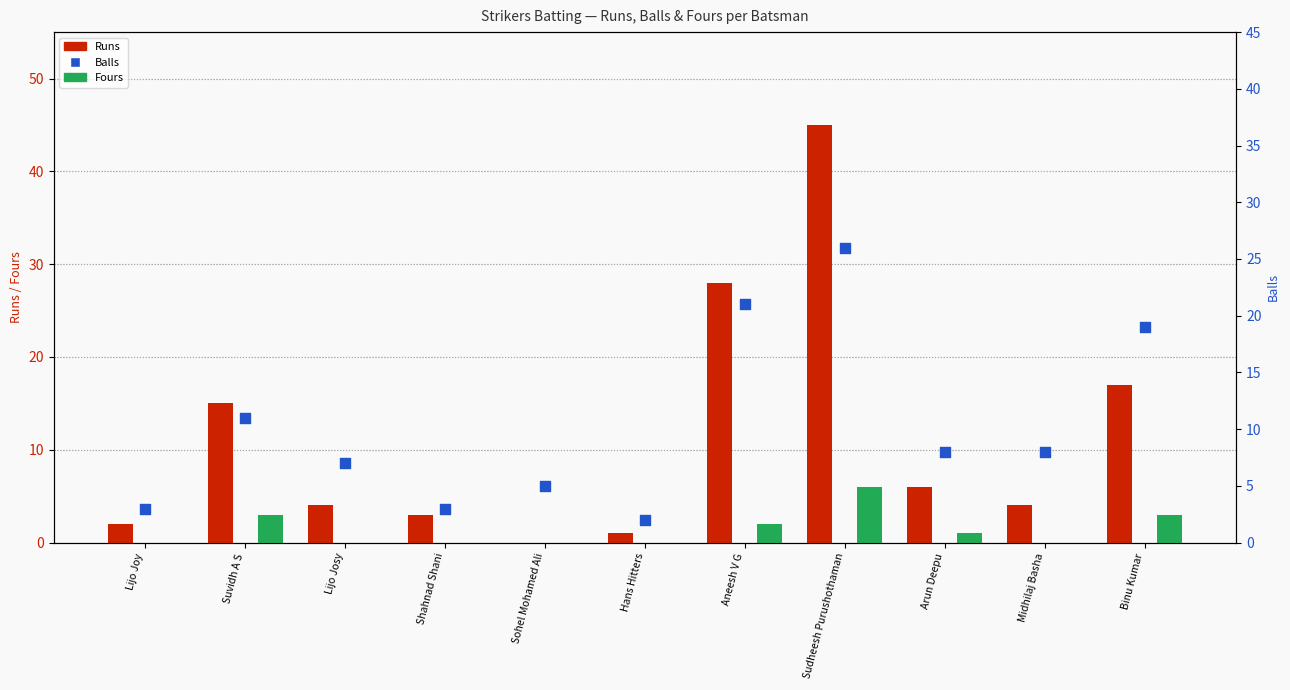

Which series reaches the minimum Y coordinate?

Runs